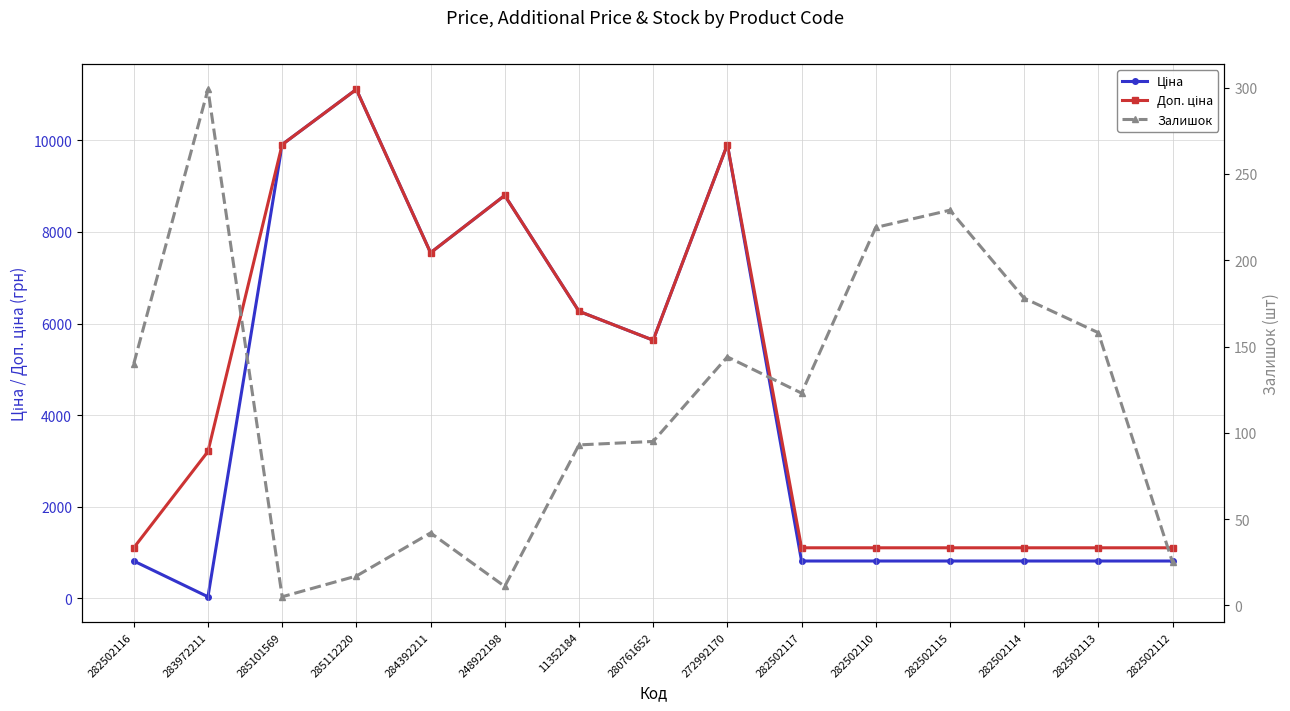

At which category does Залишок reach its first local valley?

285101569